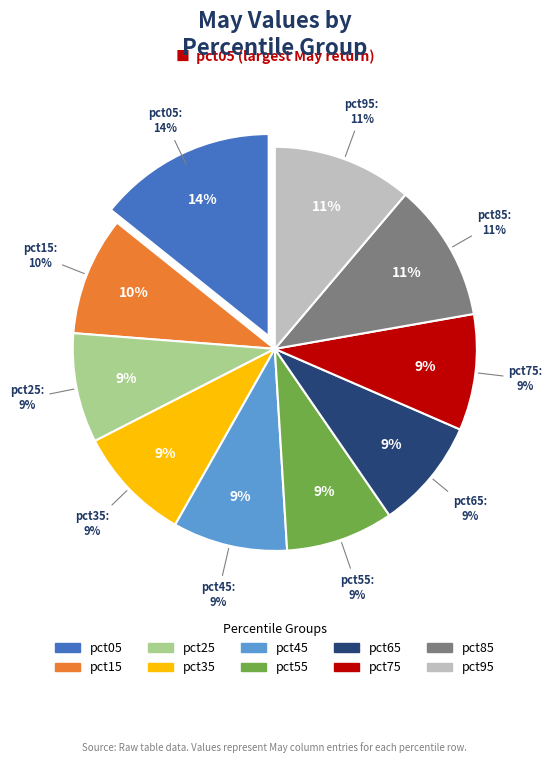

To the nearest percent, what portion does pct15 represent?

10%